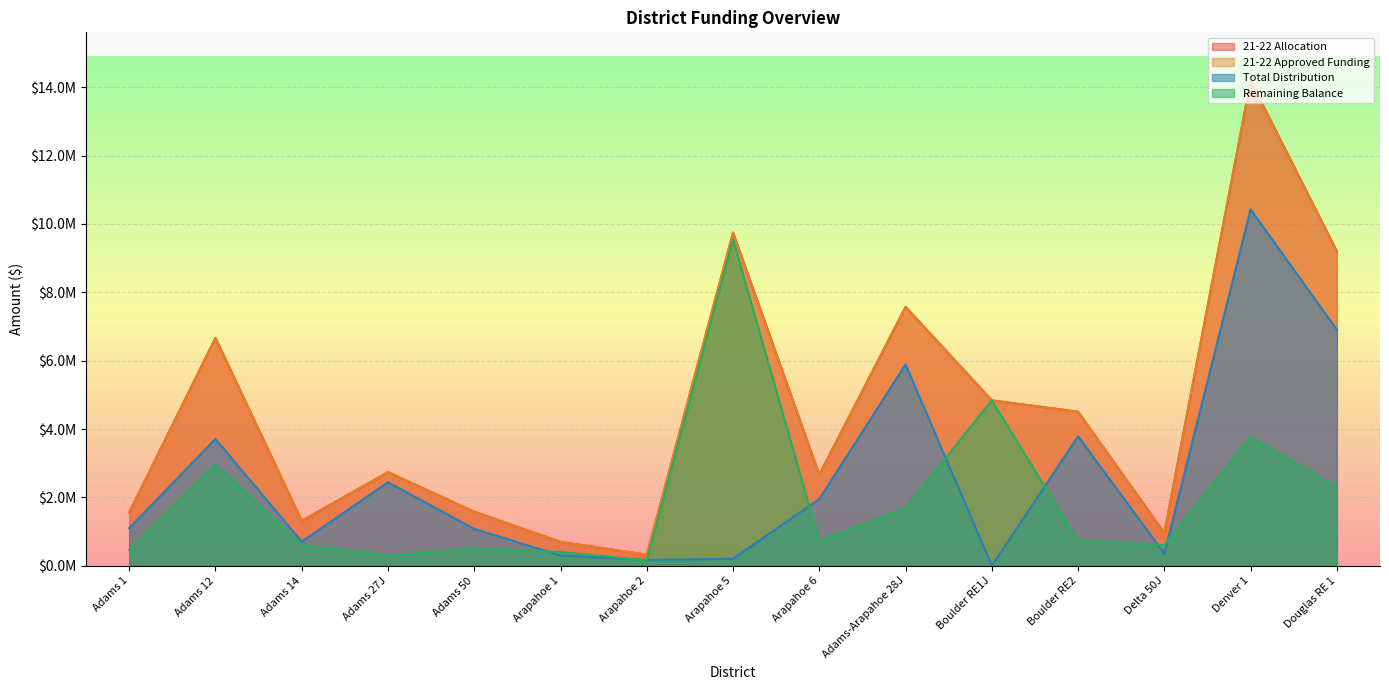

What is the label of the 7th point from the right?

Arapahoe 6